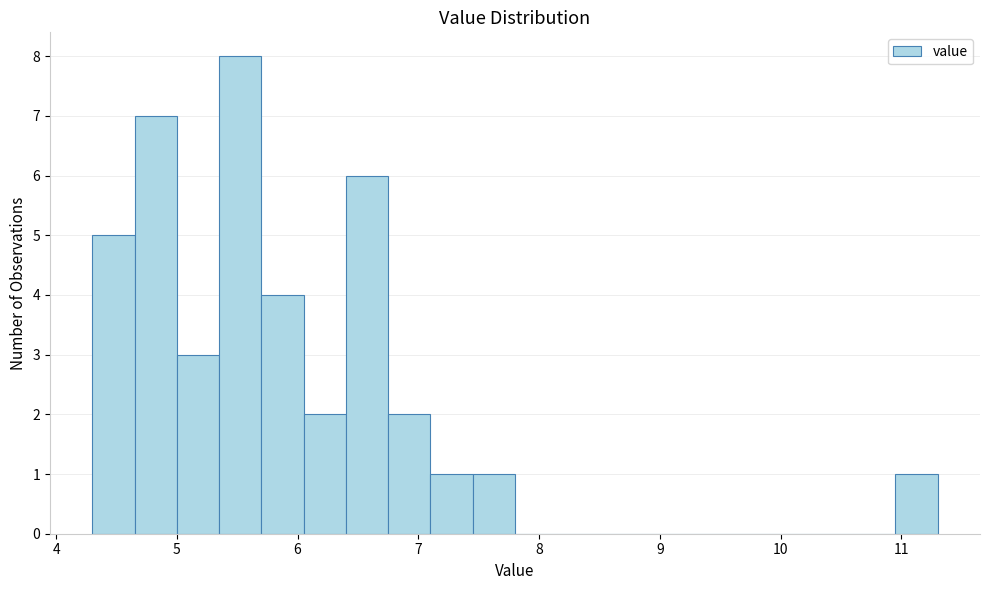

Read against the x-axis, roughly where is the centre of the tallest bar?

5.5